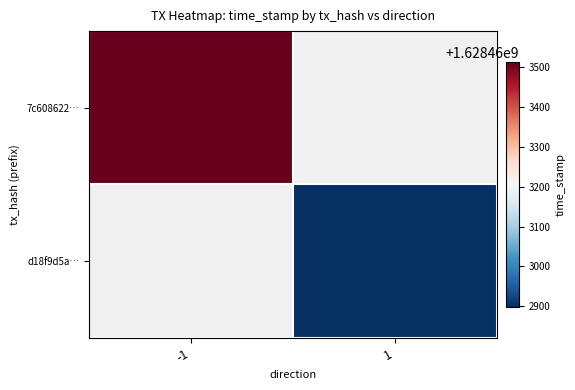

At which category is the sum across all series the highest?

-1